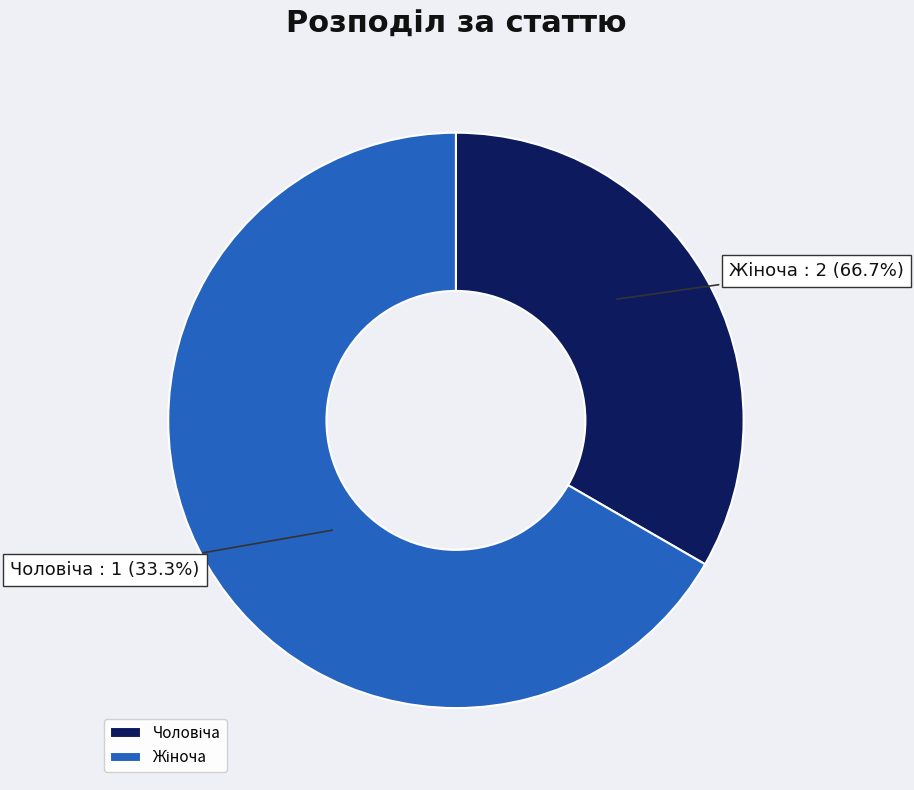

To the nearest percent, what portion does Чоловіча represent?

33%